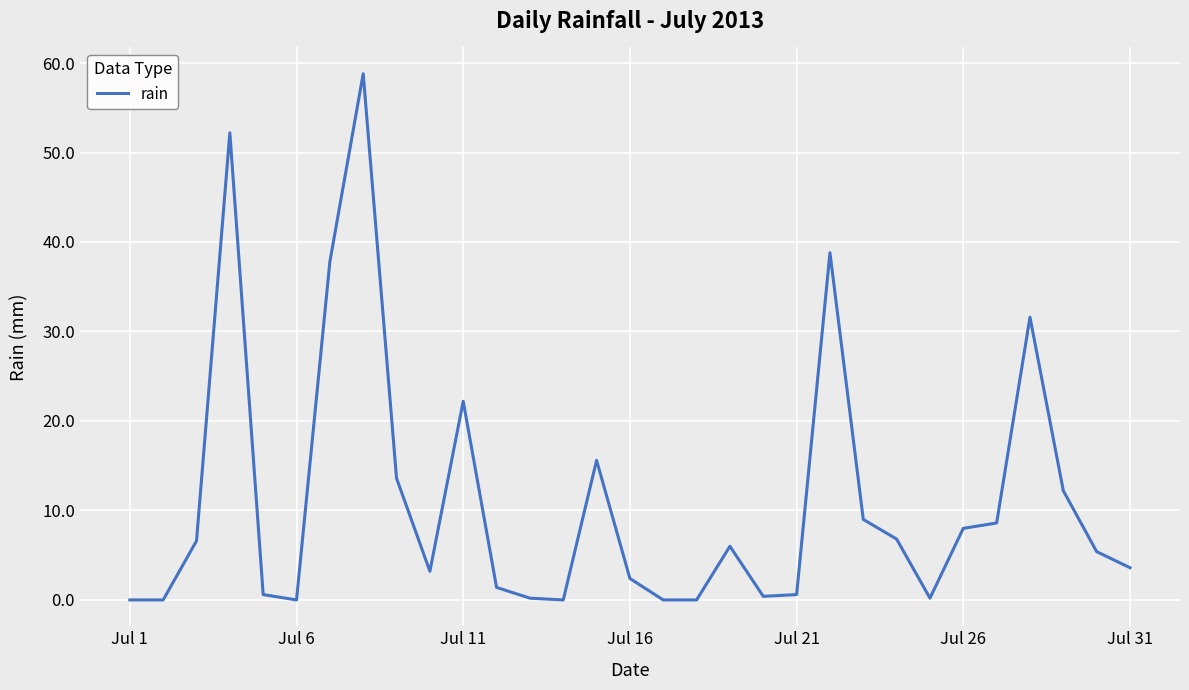

What is the maximum value shown in the chart?

58.8